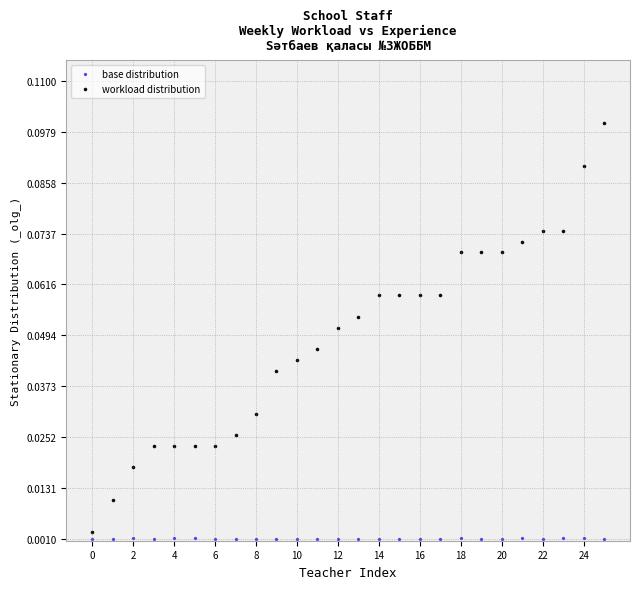

Which series has the largest Y range (max minus min)?

workload distribution